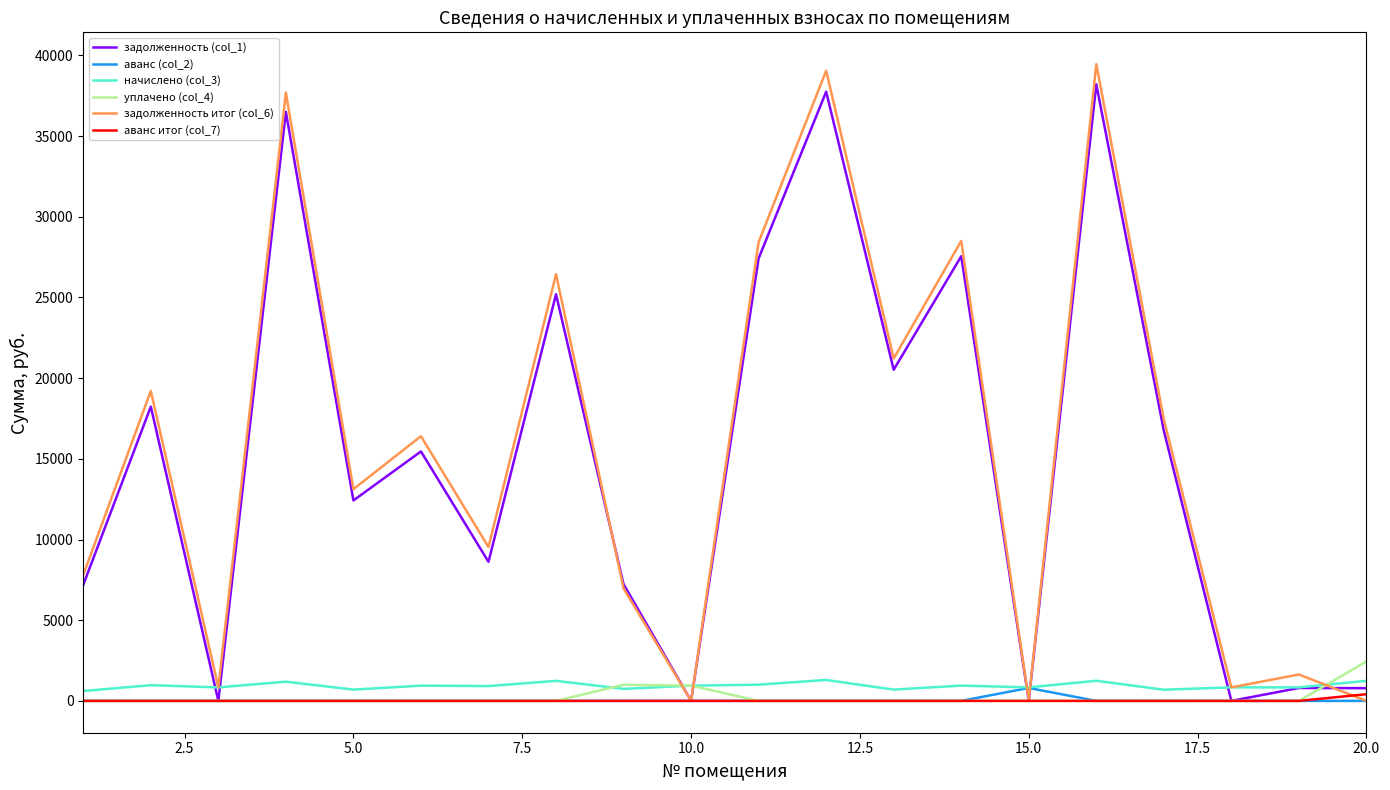

What is the maximum value for уплачено (col_4)?

2446.0